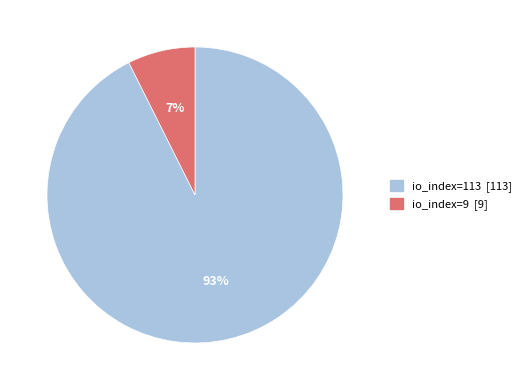

Rank the categories by value from lowest to highest.

io_index=9, io_index=113